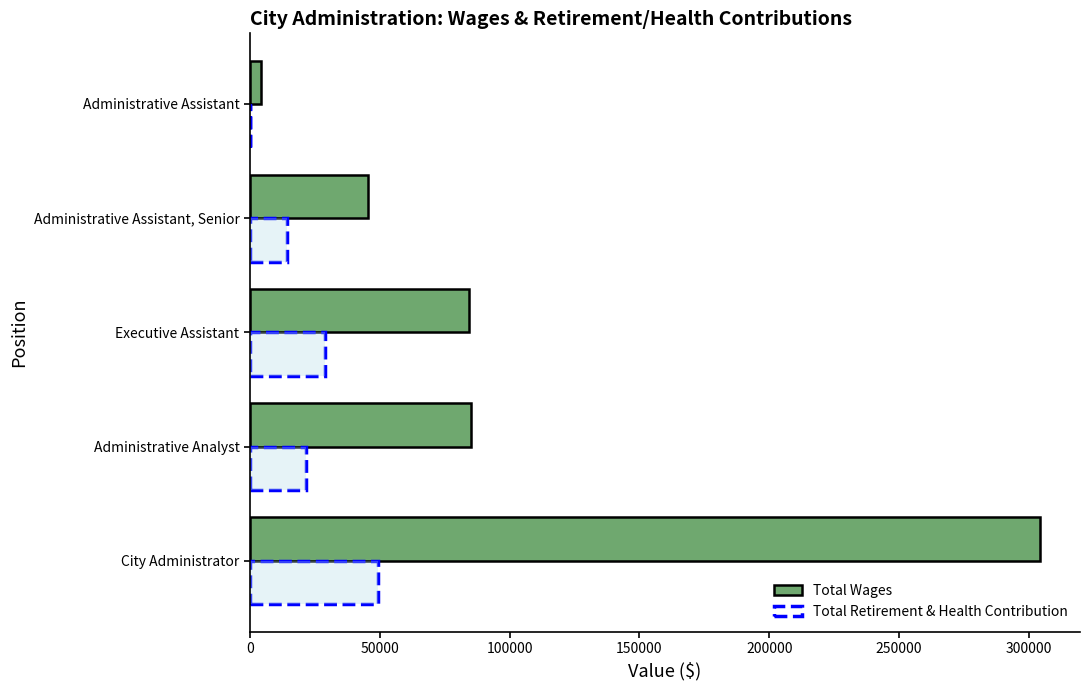

Which series changed the most between Executive Assistant and Administrative Assistant, Senior?

Total Wages